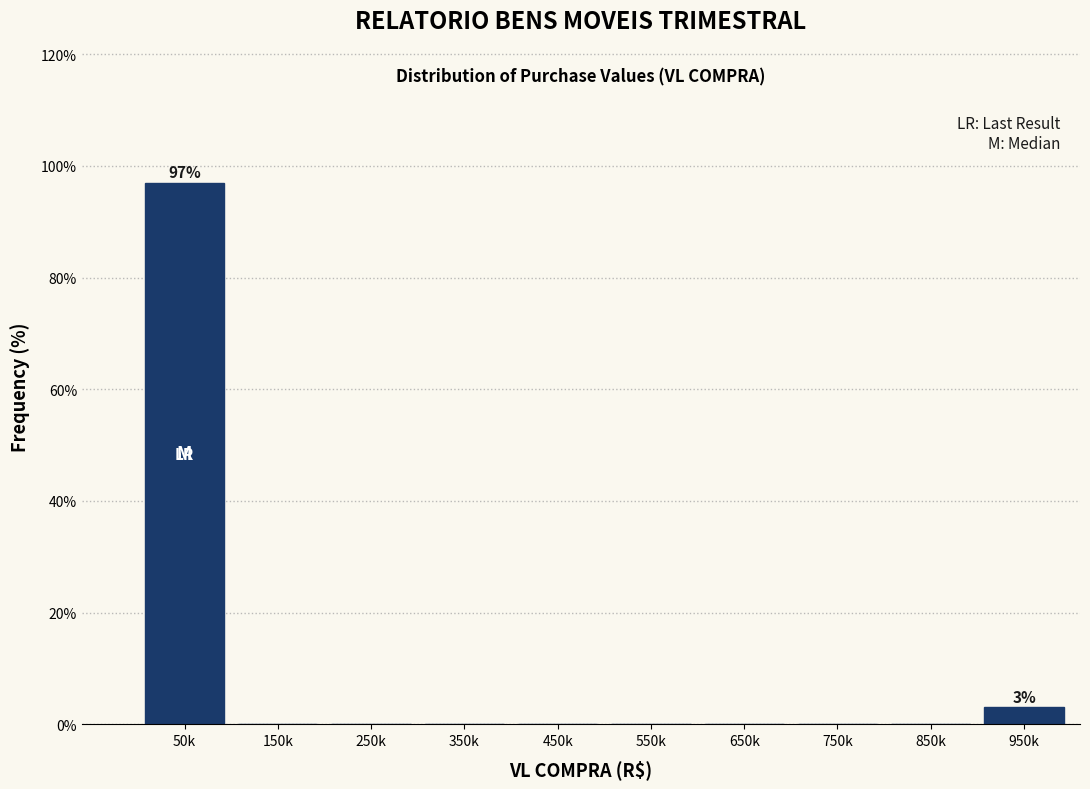

Reading left to right, transcribe all the data shown in this chart.

50k=97.0	150k=0.0	250k=0.0	350k=0.0	450k=0.0	550k=0.0	650k=0.0	750k=0.0	850k=0.0	950k=3.0